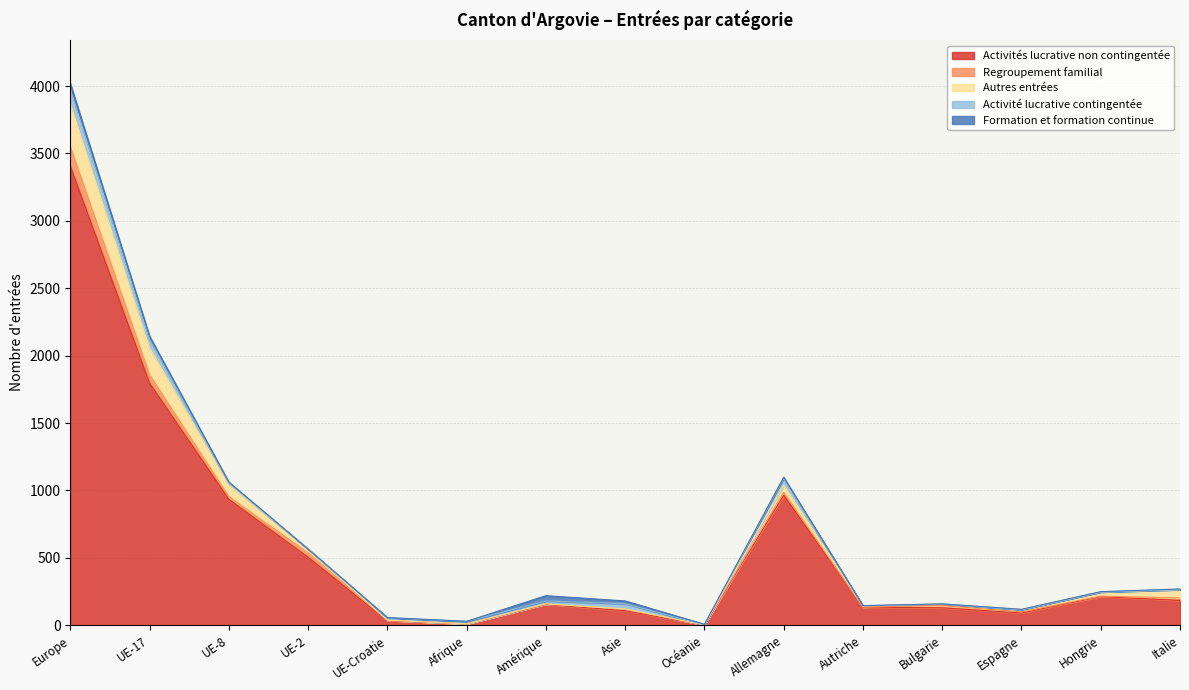

Reading left to right, what are all the values shown in this chart?

Activités lucrative non contingentée: 3407	1796	934	504	33	10	154	108	1	965	134	129	91	212	184
Regroupement familial: 146	63	20	33	3	0	4	11	1	21	1	17	8	4	18
Autres entrées: 319	199	89	28	2	0	0	2	0	55	7	12	16	30	62
Activité lucrative contingentée: 107	63	10	0	17	19	22	39	0	50	3	0	0	0	0
Formation et formation continue: 41	24	9	0	2	0	39	20	5	7	0	0	3	3	5